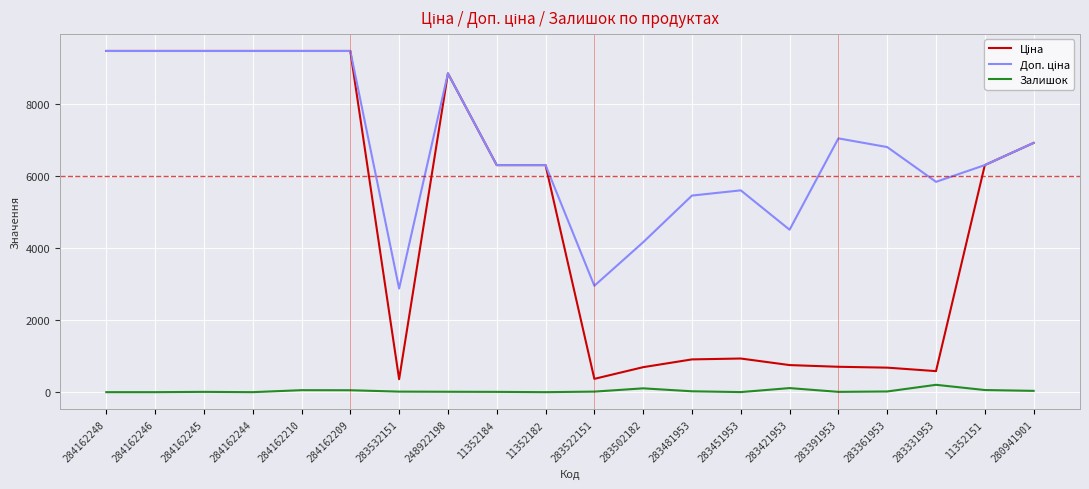

What is the difference between the highest and lowest values at 284162246?

9480.1